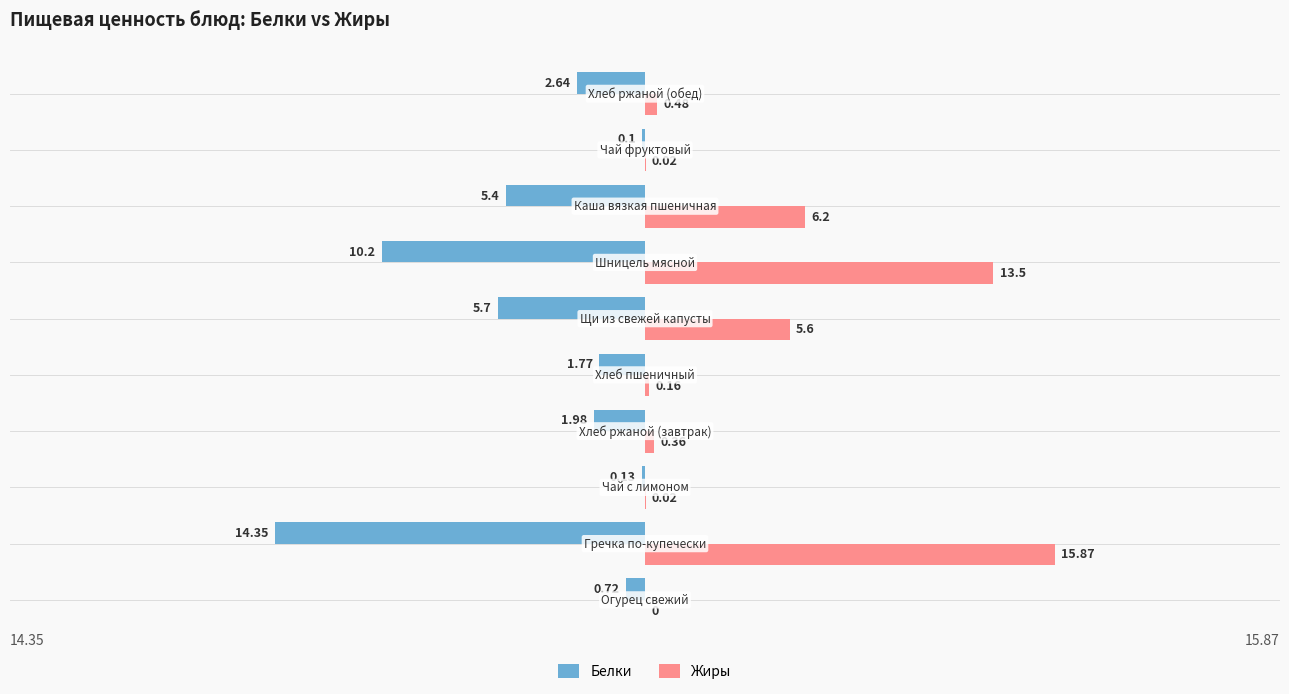

Which series has the largest total across all categories?

Жиры